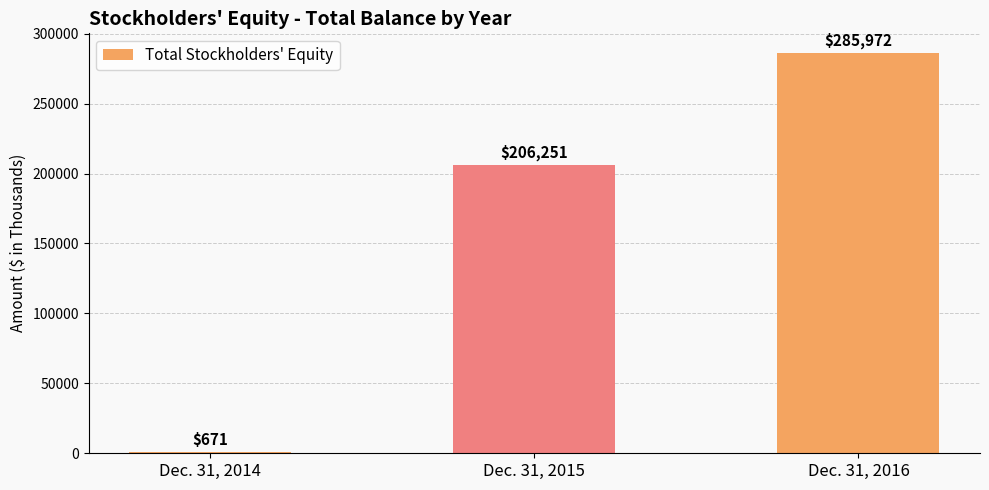

Count the number of categories in the chart.

3